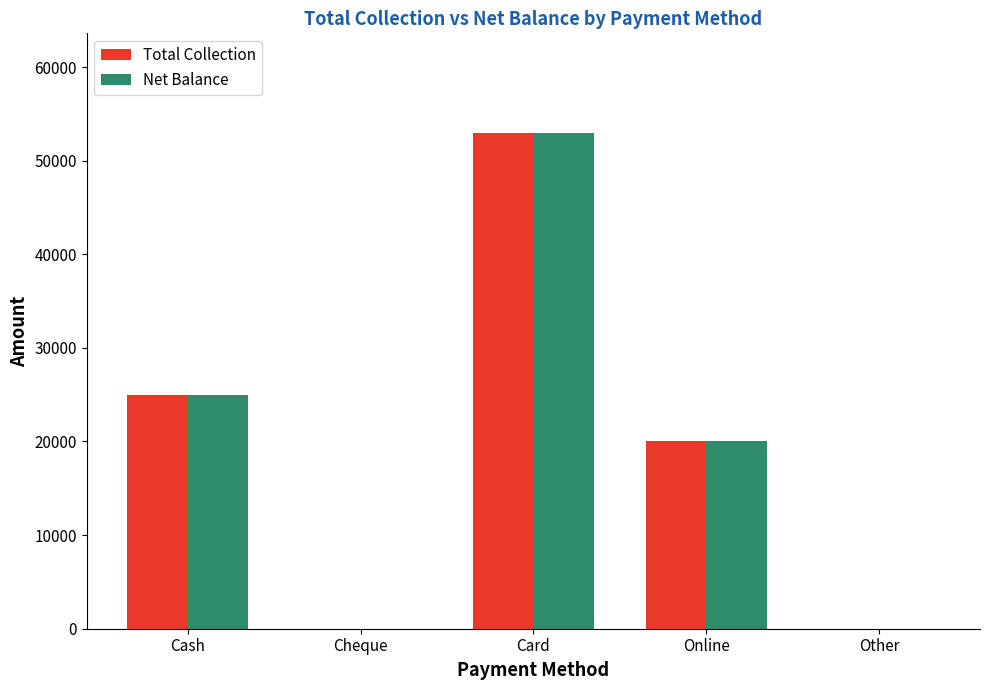

True or false: Net Balance has a value of 53000 at Card.

True